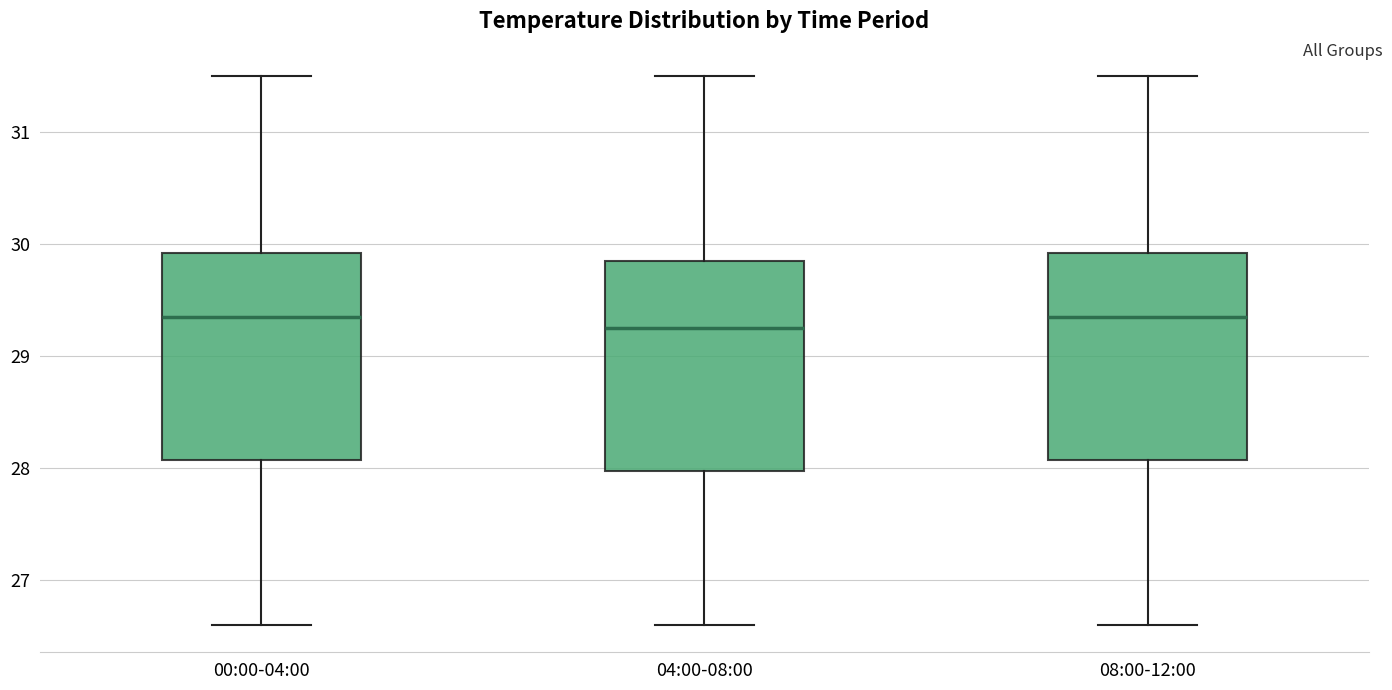

Reading left to right, read every box against the y-axis: the position of its median line, the range the box covers, and the ends of its whiskers. The values are not printed on the chart, so give them approximately, as read against the axis.

00:00-04:00: median 29.4, box 28.1 to 29.9, whiskers 26.6 to 31.5
04:00-08:00: median 29.3, box 28.0 to 29.9, whiskers 26.6 to 31.5
08:00-12:00: median 29.4, box 28.1 to 29.9, whiskers 26.6 to 31.5